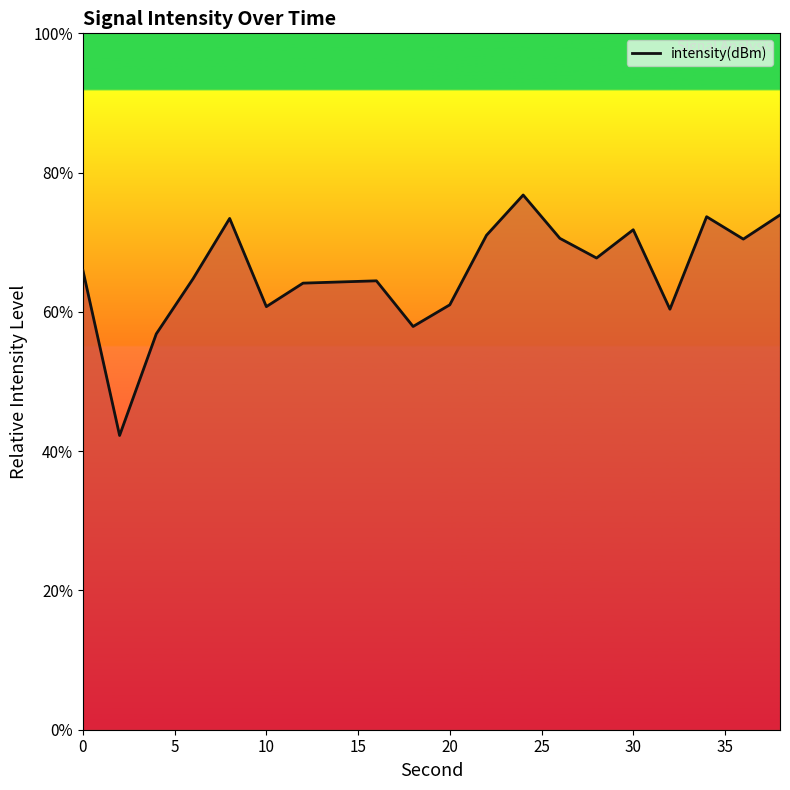

What is the smallest value displayed?

42.3